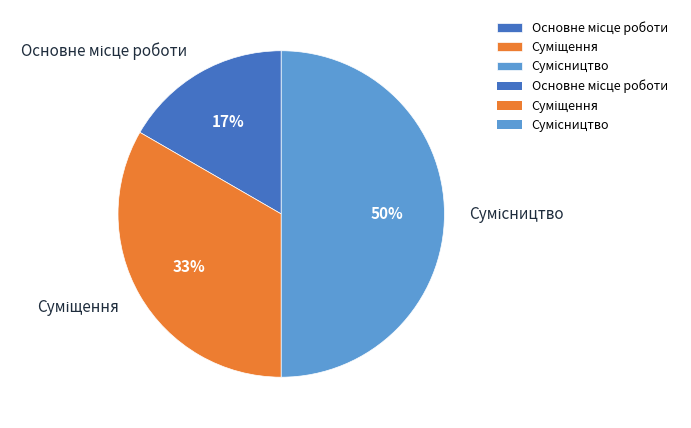

To the nearest percent, what is the average slice percentage?

33%